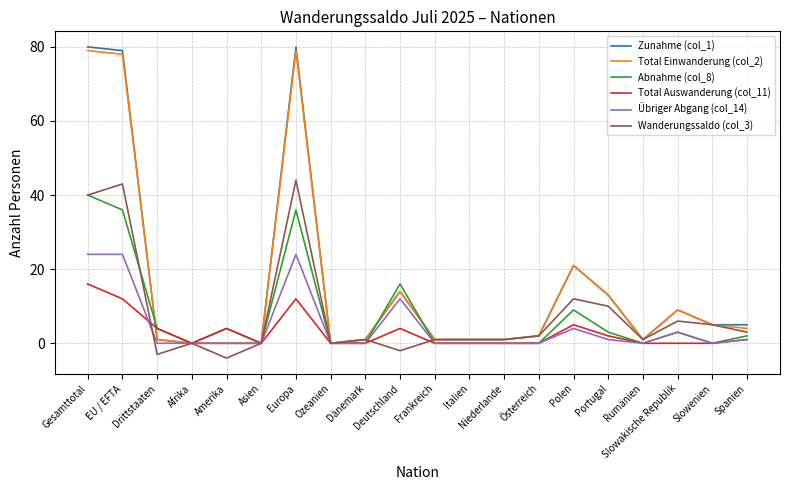

Is the value of Wanderungssaldo (col_3) at Slowakische Republik greater than the value of Zunahme (col_1) at Niederlande?

Yes